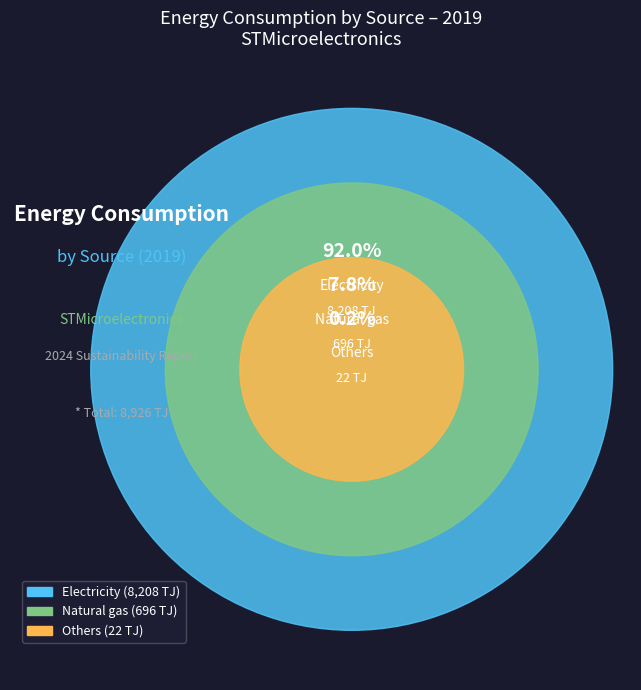

True or false: Electricity accounts for 92% of the total.

True